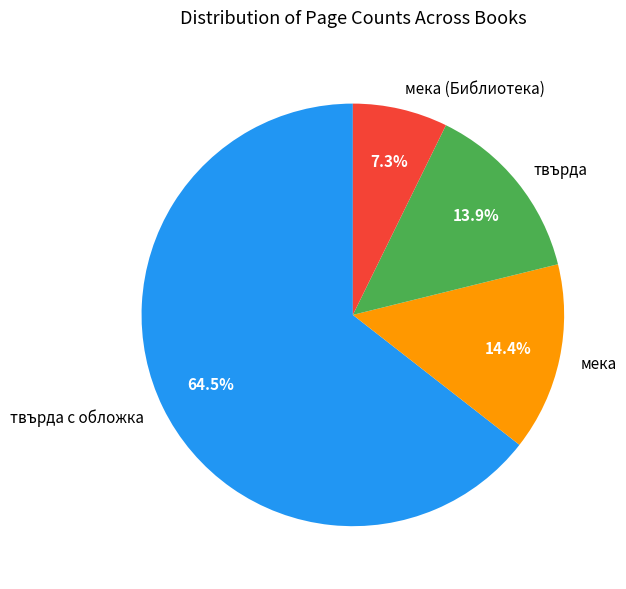

Rank the categories by value from lowest to highest.

мека (Библиотека), твърда, мека, твърда с обложка